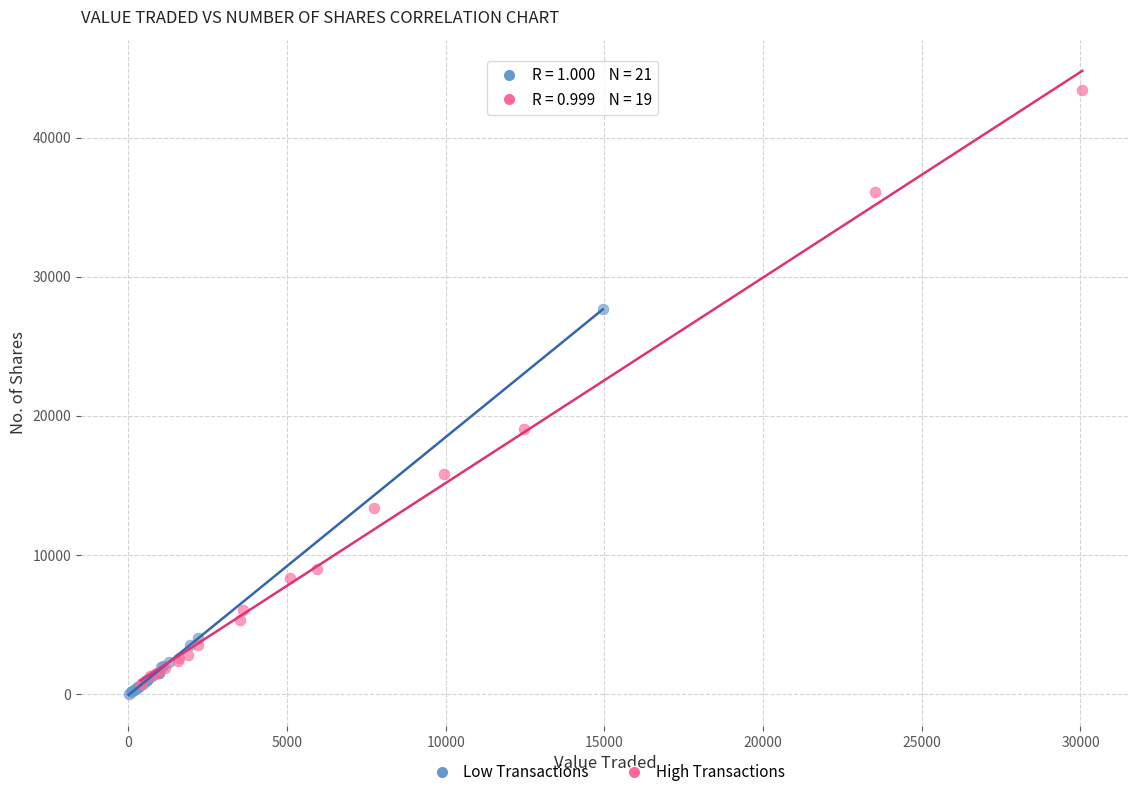

Which series contains the highest Y value?

High Transactions